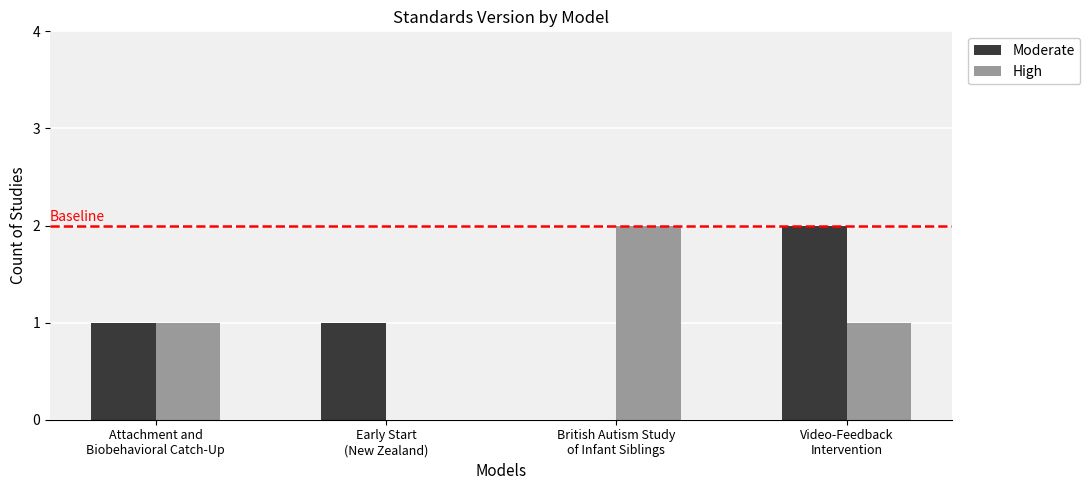

What is the sum of all High values?

4